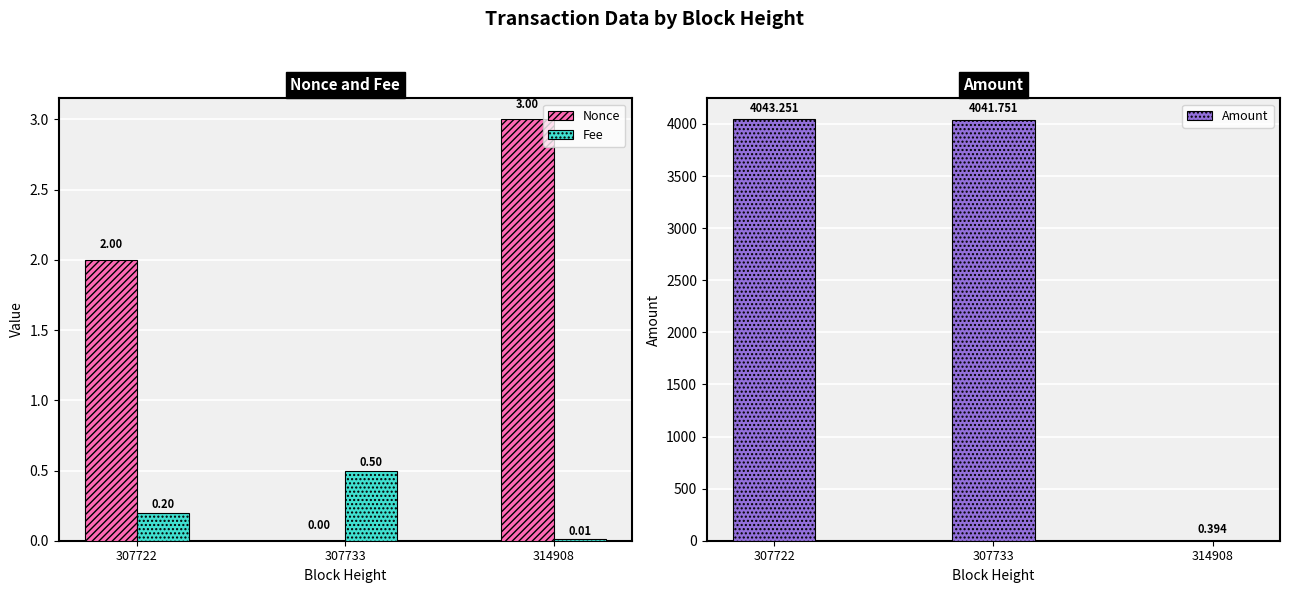

Reading left to right, what are all the values shown in this chart?

Nonce: 307722=2.0	307733=0.0	314908=3.0
Fee: 307722=0.2	307733=0.5	314908=0.0
Amount: 307722=4043.3	307733=4041.8	314908=0.4